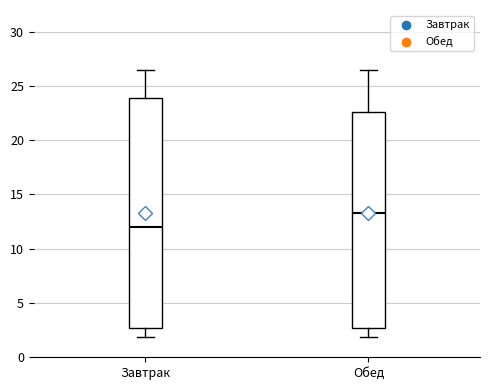

Reading left to right, transcribe this box plot: for each box, give where its median line is, the range the box spans, and where its two whiskers end, as read against the y-axis. The values are not printed on the chart, so give them approximately, as read against the axis.

Завтрак: median 12.0, box 2.5 to 24.0, whiskers 2.0 to 26.5
Обед: median 13.5, box 2.5 to 22.5, whiskers 2.0 to 26.5